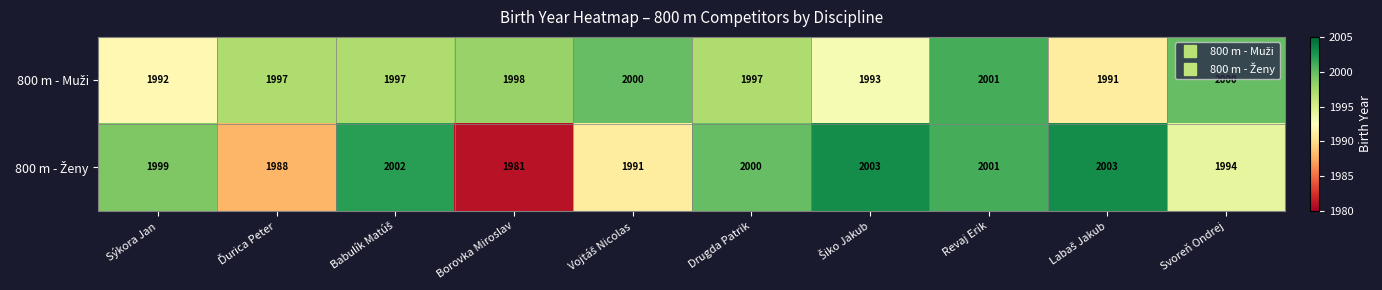

What is the total value across all series at Sýkora Jan?

3991